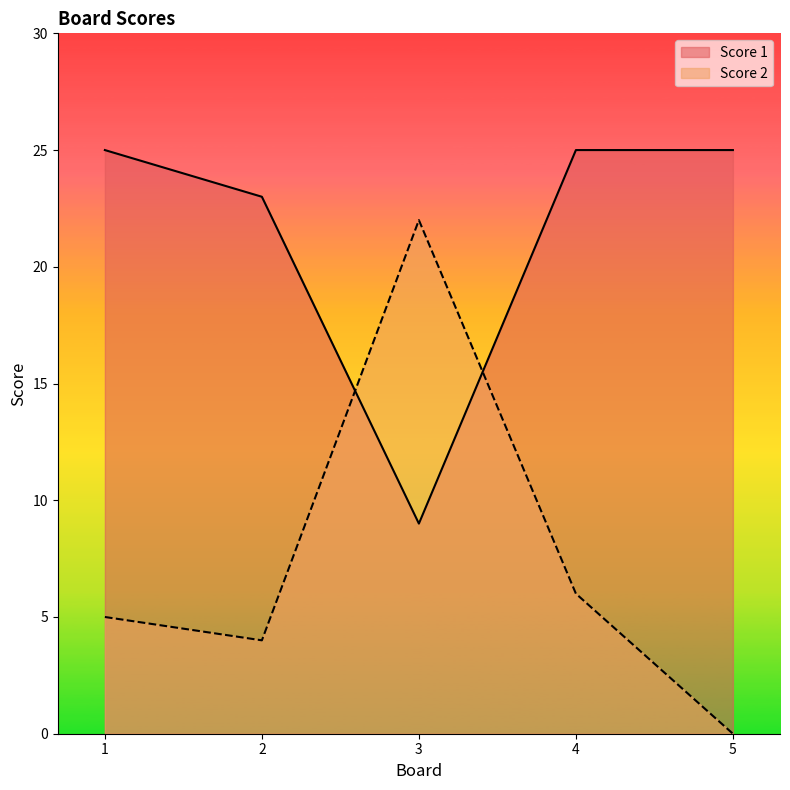

True or false: Score 2 and Score 1 cross at least once.

True